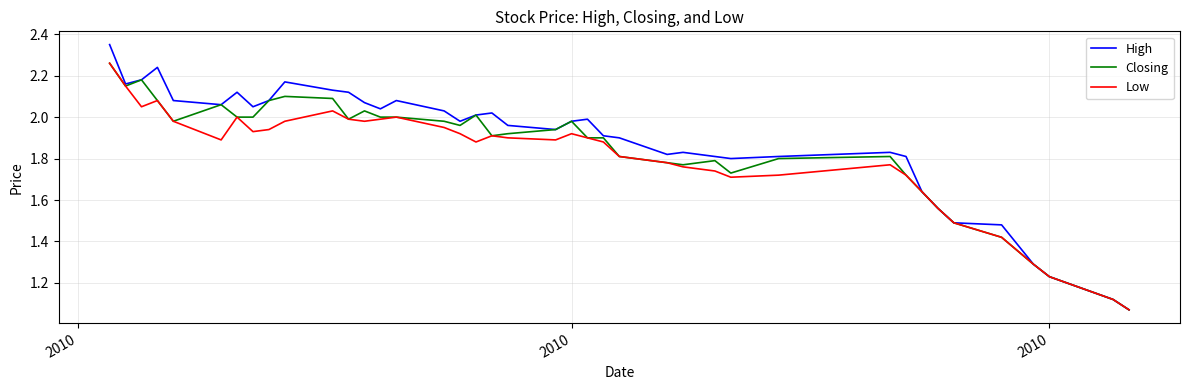

Which series has the largest range (max minus min)?

High